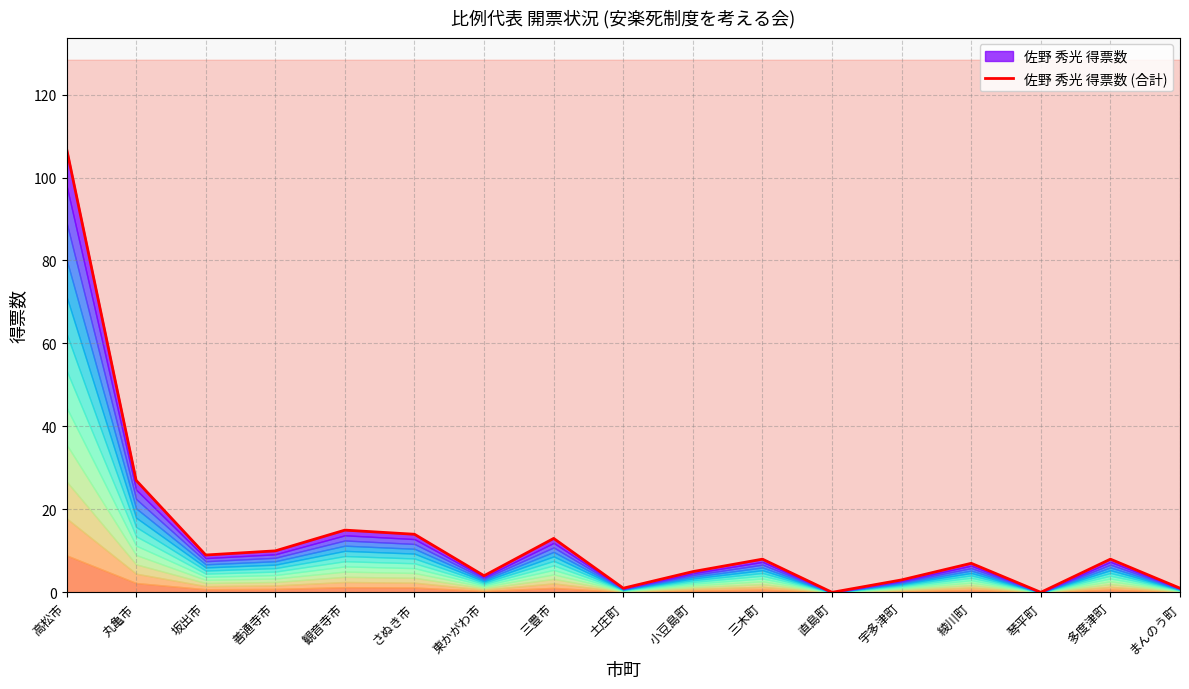

What is the value of the 13th point from the left?

3